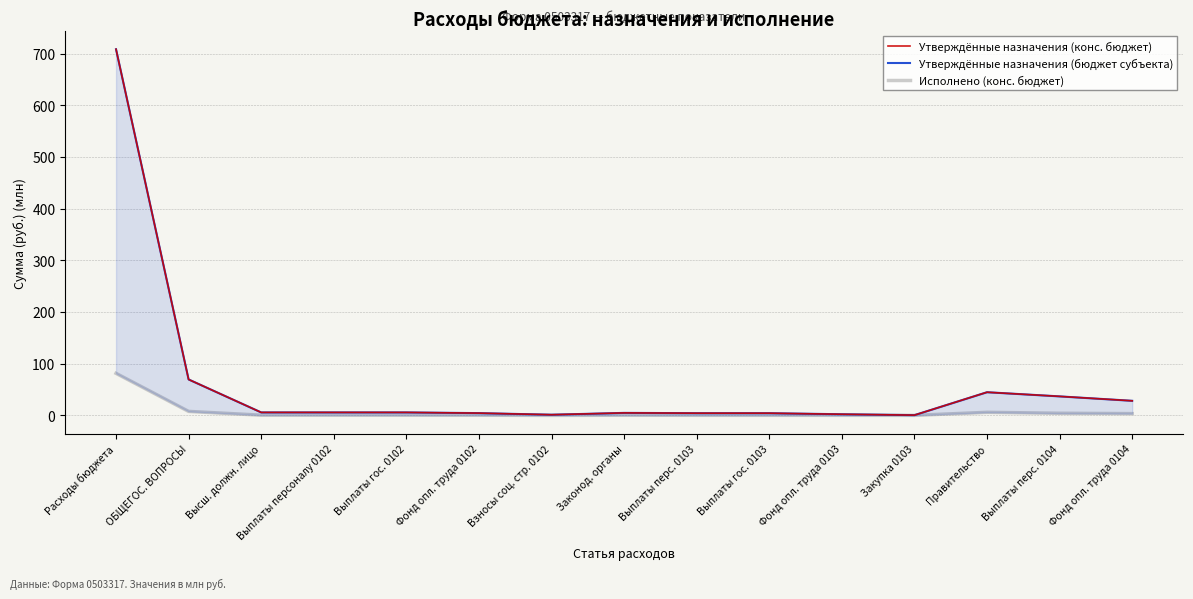

At how many categories does at least one series exceed 354?

1